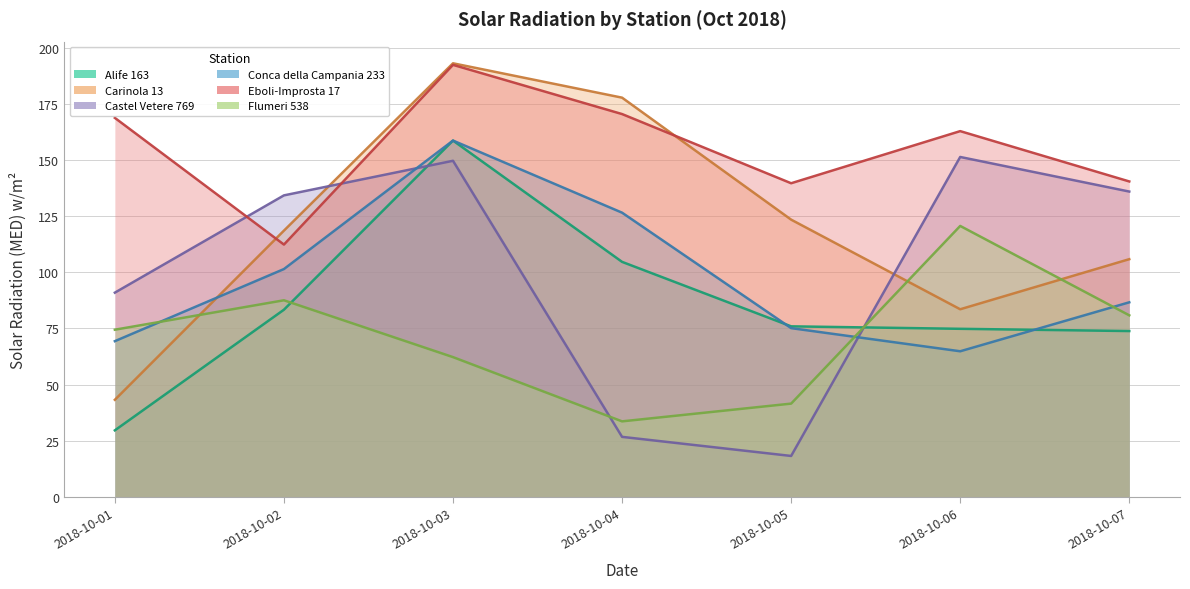

After their last crossing, which series has the higher values: Flumeri 538 or Conca della Campania 233?

Conca della Campania 233